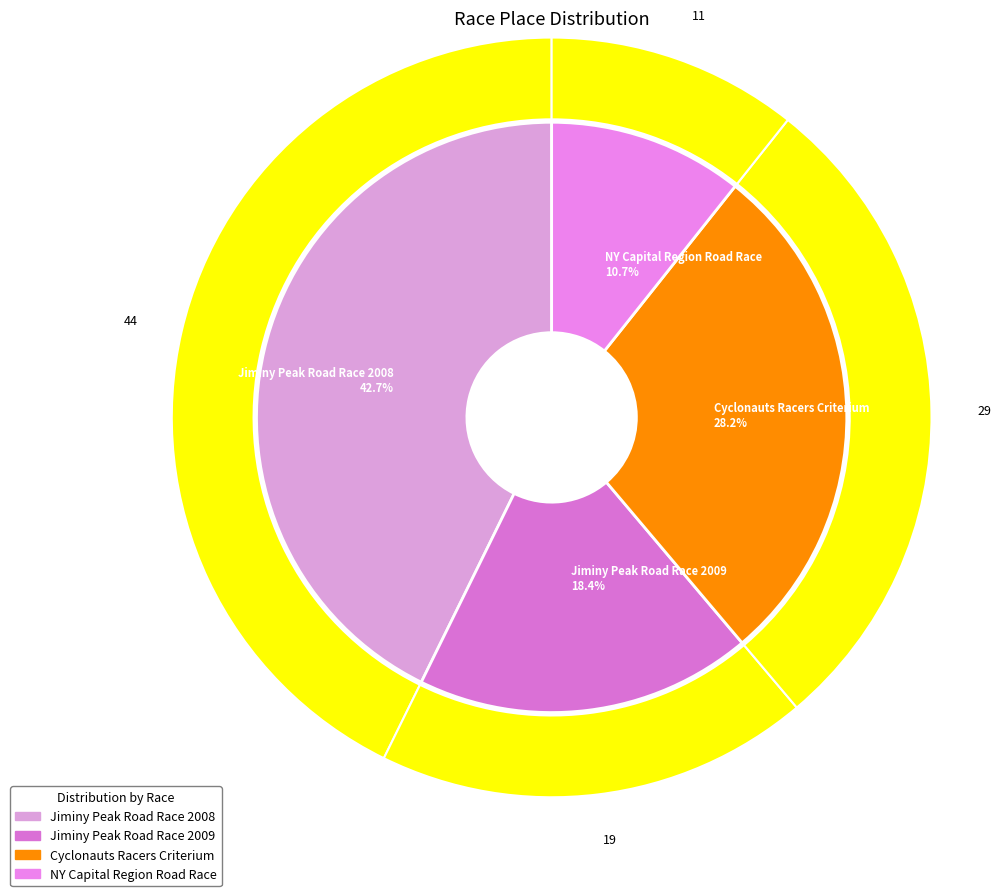

Rank the categories by value from highest to lowest.

Jiminy Peak Road Race 2008, Cyclonauts Racers Criterium, Jiminy Peak Road Race 2009, NY Capital Region Road Race